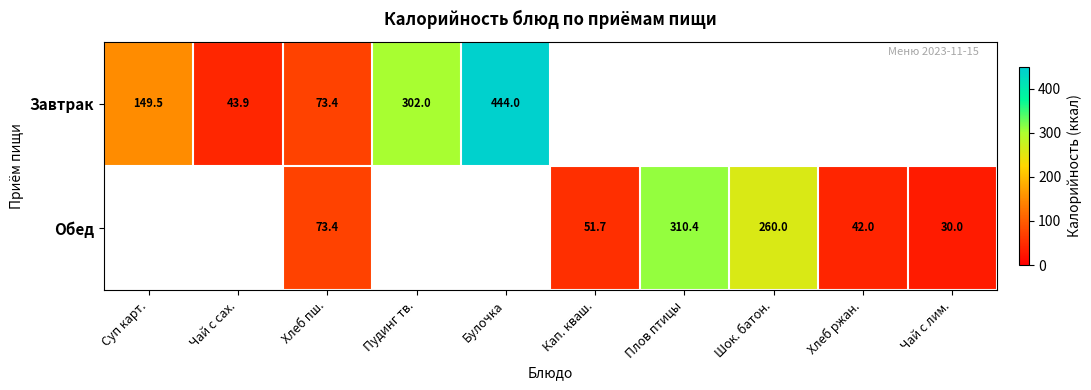

The value of Обед at Хлеб ржан. is 42.0. True or false?

True